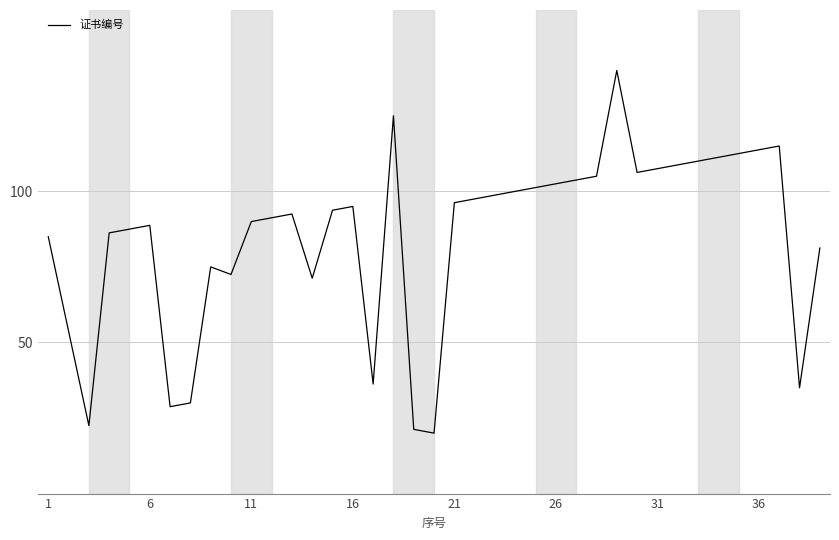

What is the maximum value shown in the chart?

140.0